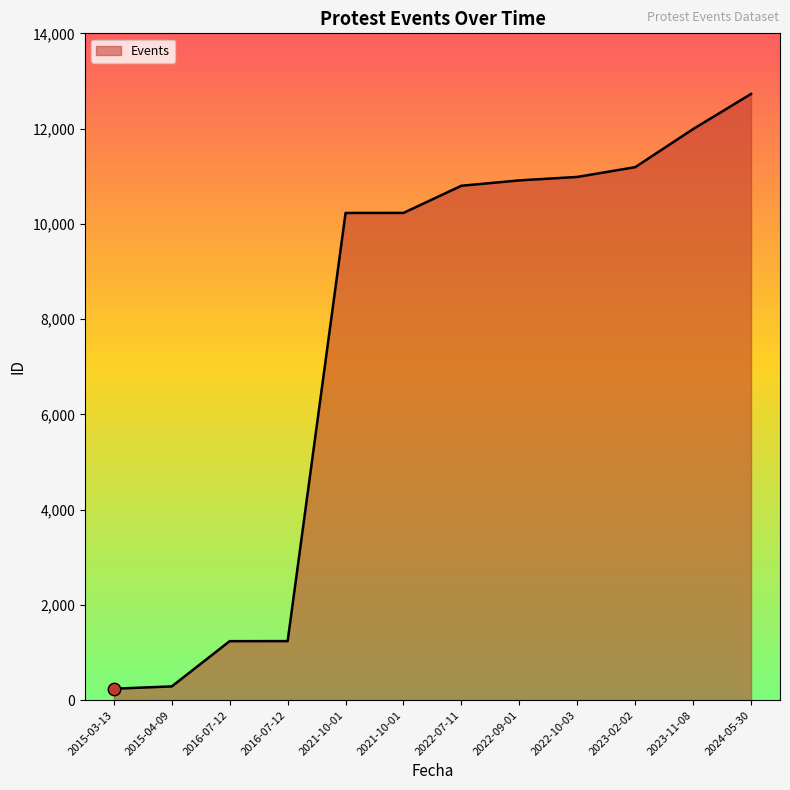

What is the change in value from 2022-09-01 to 2022-10-03?

+72